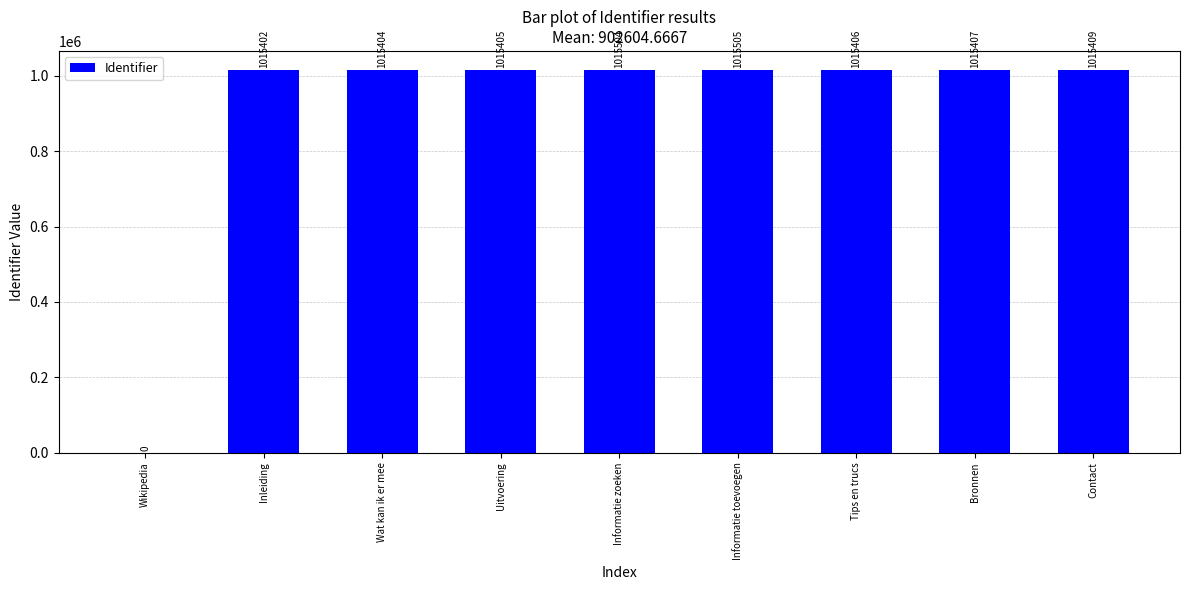

The chart shows a value of 1724601 at Inleiding. True or false?

False